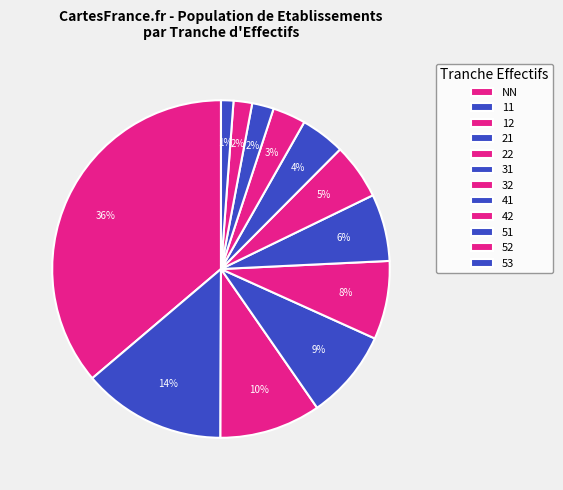

How many slices are in this pie chart?

12